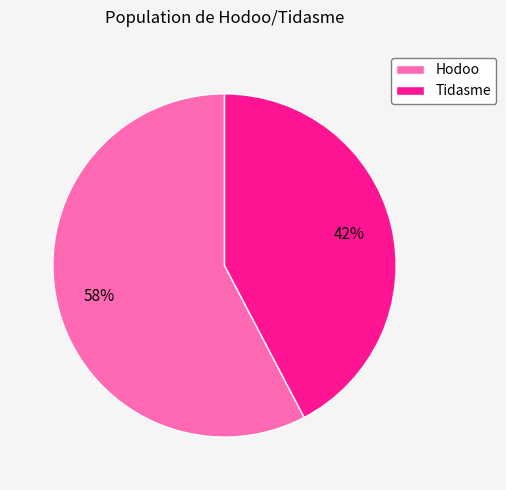

How many segments does this pie chart have?

2